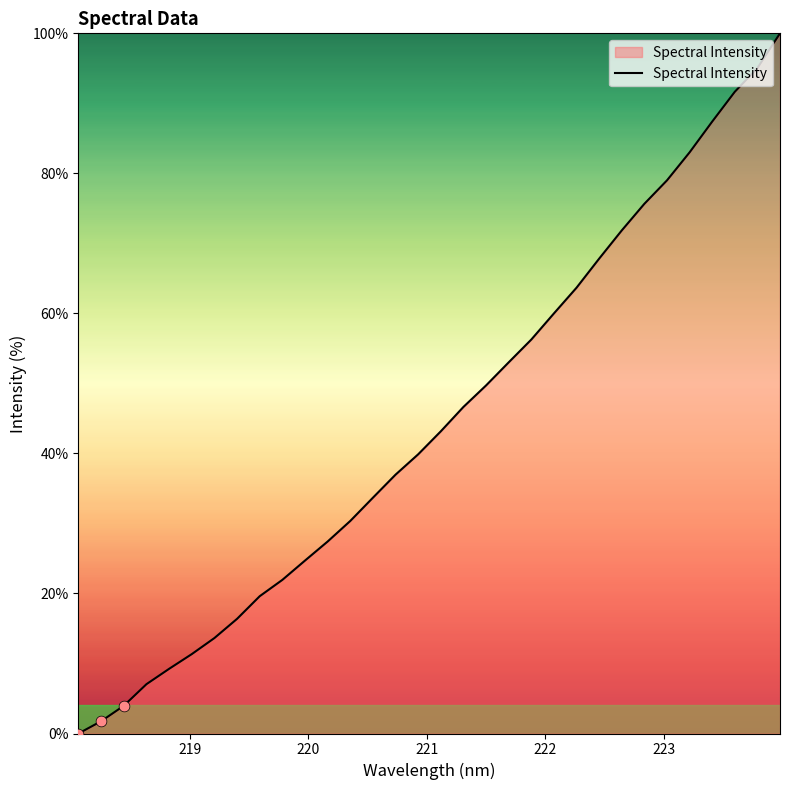

What is the difference between the maximum and minimum values?

100.0